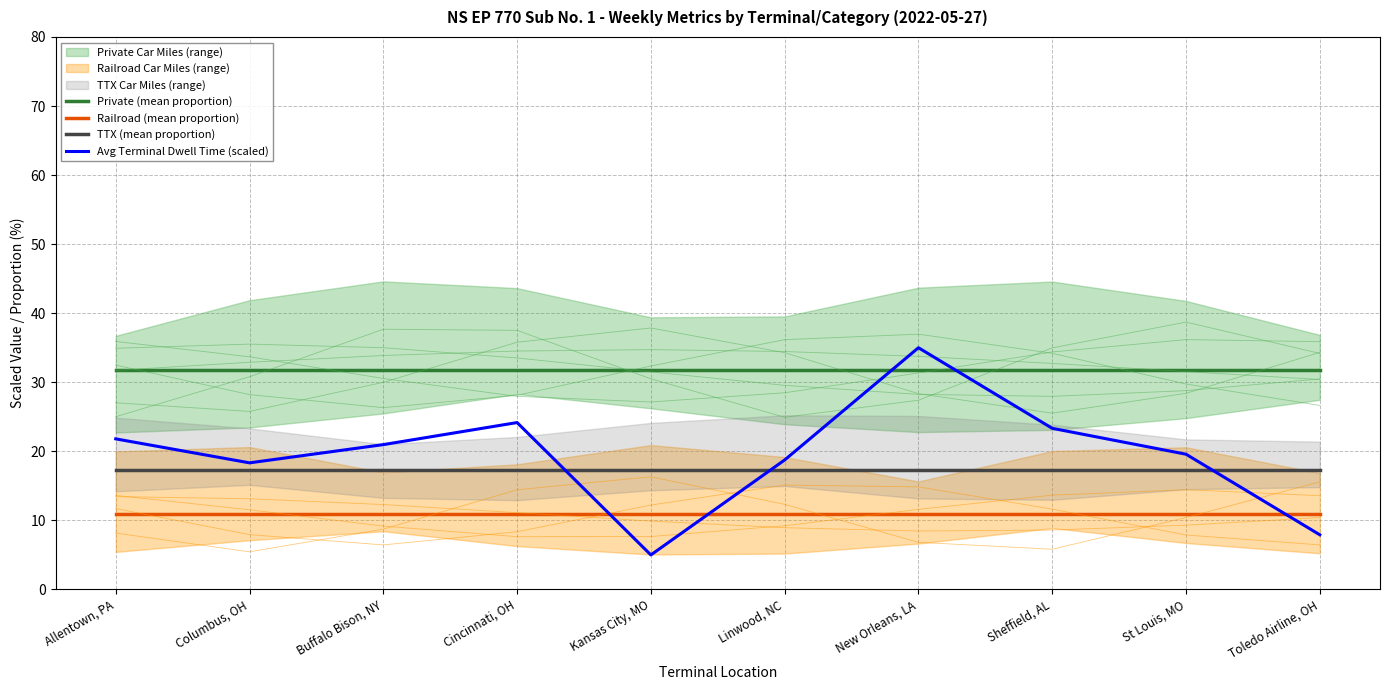

What is the value of the Railroad (mean proportion) point at the 5th from the left?

10.9